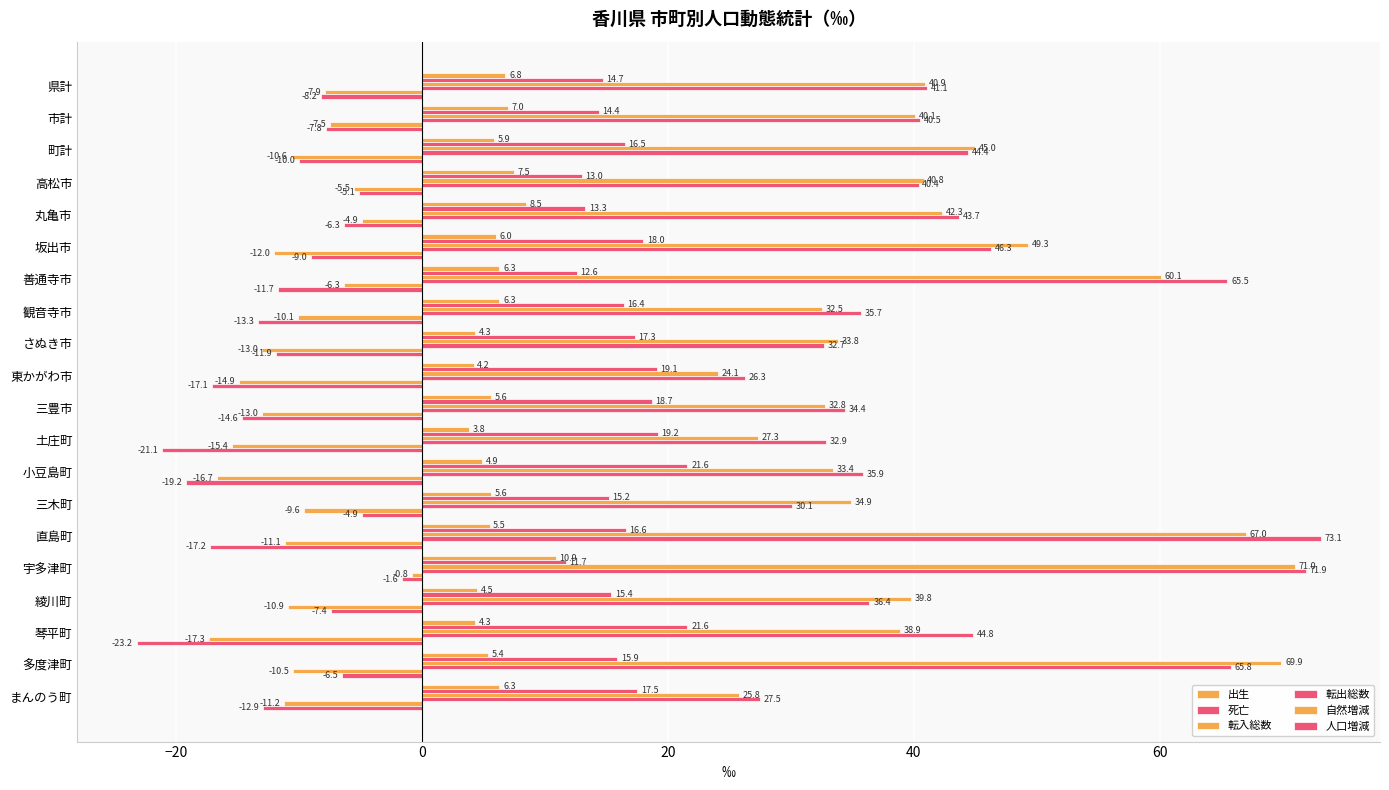

What is the difference between the second highest and minimum values in the 転入総数 series?

45.8